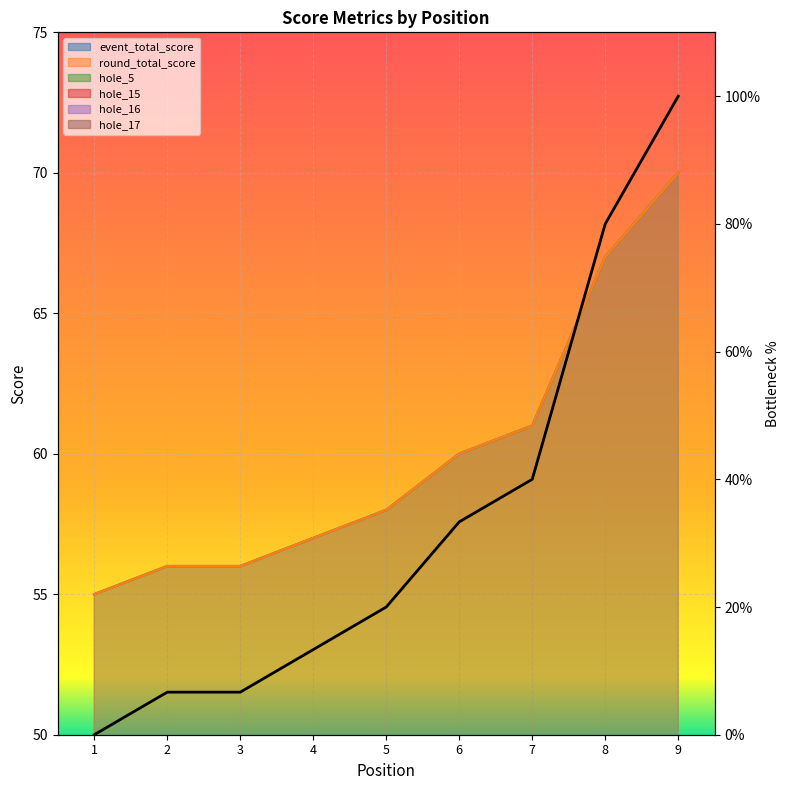

At which category does the chart reach its minimum across all series?

1